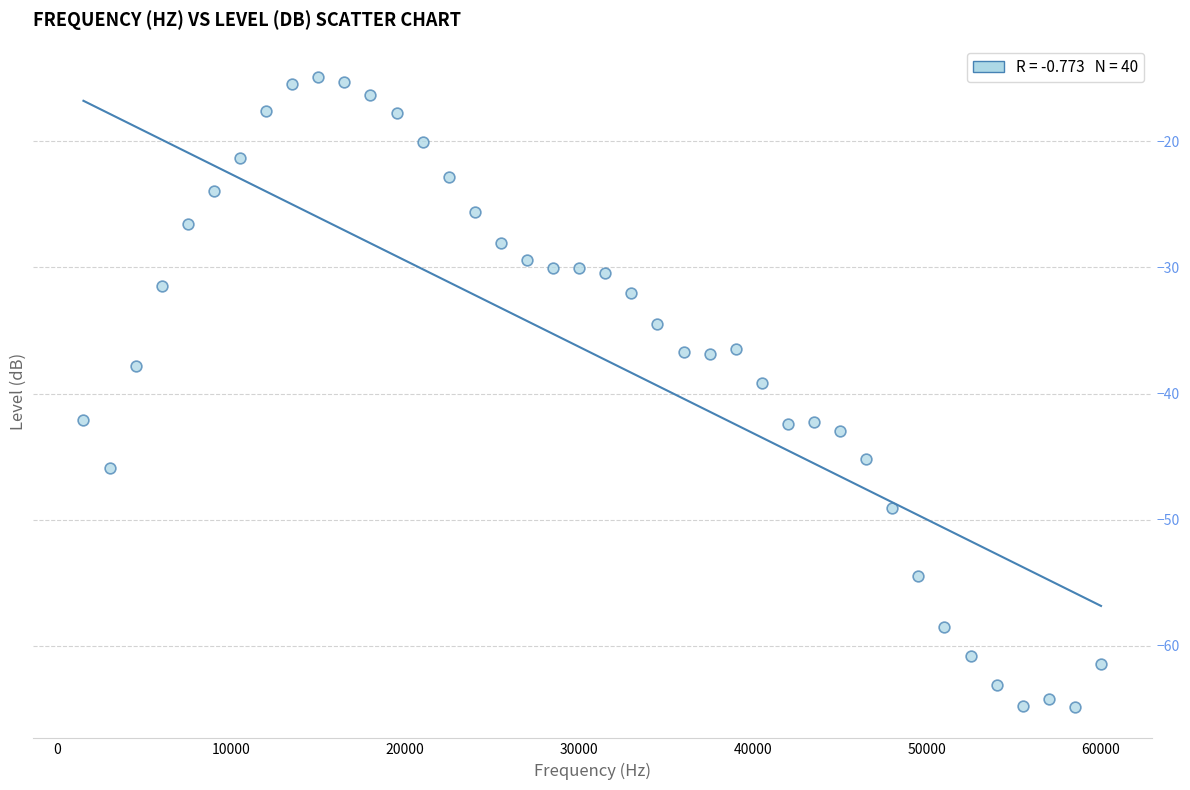

What is the range of Y values (max minus min)?

49.9